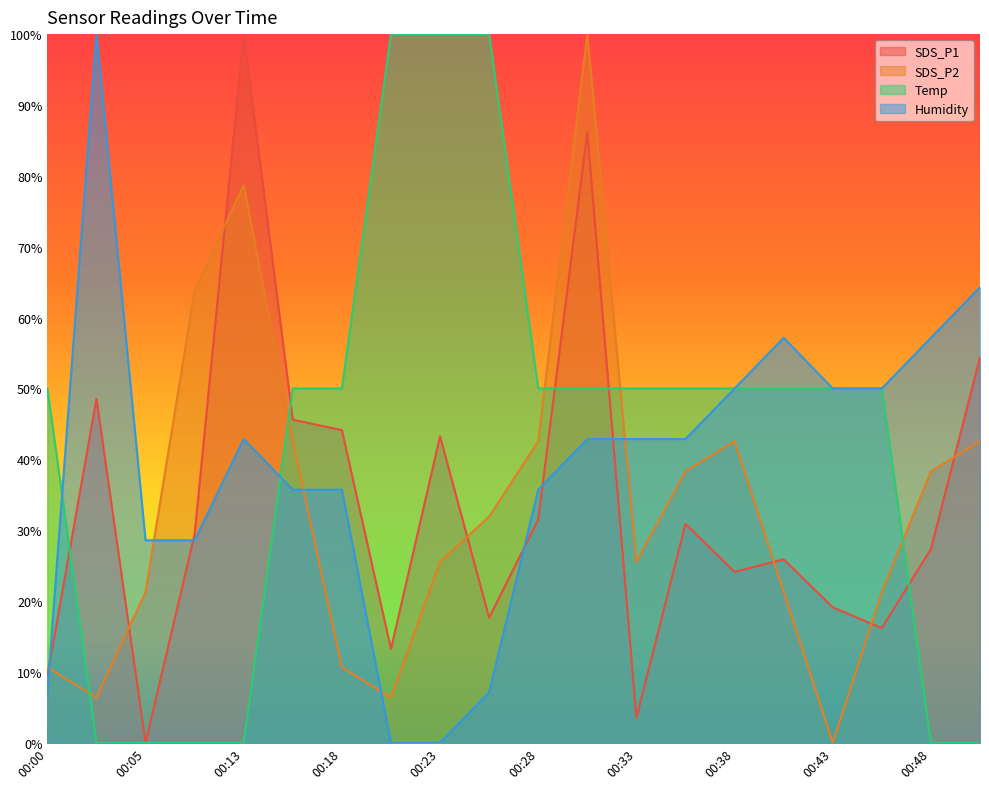

Reading right to left, extract all data points from this chart.

SDS_P1: 00:50=54.4	00:48=27.4	00:45=16.2	00:43=19.1	00:40=25.9	00:38=24.1	00:35=30.9	00:33=3.5	00:30=86.2	00:28=31.5	00:25=17.6	00:23=43.2	00:21=13.2	00:18=44.1	00:16=45.6	00:13=100.0	00:08=29.4	00:05=0.0	00:03=48.5	00:00=9.4
SDS_P2: 00:50=42.6	00:48=38.3	00:45=21.3	00:43=0.0	00:40=21.3	00:38=42.6	00:35=38.3	00:33=25.5	00:30=100.0	00:28=42.6	00:25=31.9	00:23=25.5	00:21=6.4	00:18=10.6	00:16=42.6	00:13=78.7	00:08=63.8	00:05=21.3	00:03=6.4	00:00=10.6
Temp: 00:50=0.0	00:48=0.0	00:45=50.0	00:43=50.0	00:40=50.0	00:38=50.0	00:35=50.0	00:33=50.0	00:30=50.0	00:28=50.0	00:25=100.0	00:23=100.0	00:21=100.0	00:18=50.0	00:16=50.0	00:13=0.0	00:08=0.0	00:05=0.0	00:03=0.0	00:00=50.0
Humidity: 00:50=64.3	00:48=57.1	00:45=50.0	00:43=50.0	00:40=57.1	00:38=50.0	00:35=42.9	00:33=42.9	00:30=42.9	00:28=35.7	00:25=7.1	00:23=0.0	00:21=0.0	00:18=35.7	00:16=35.7	00:13=42.9	00:08=28.6	00:05=28.6	00:03=100.0	00:00=7.1